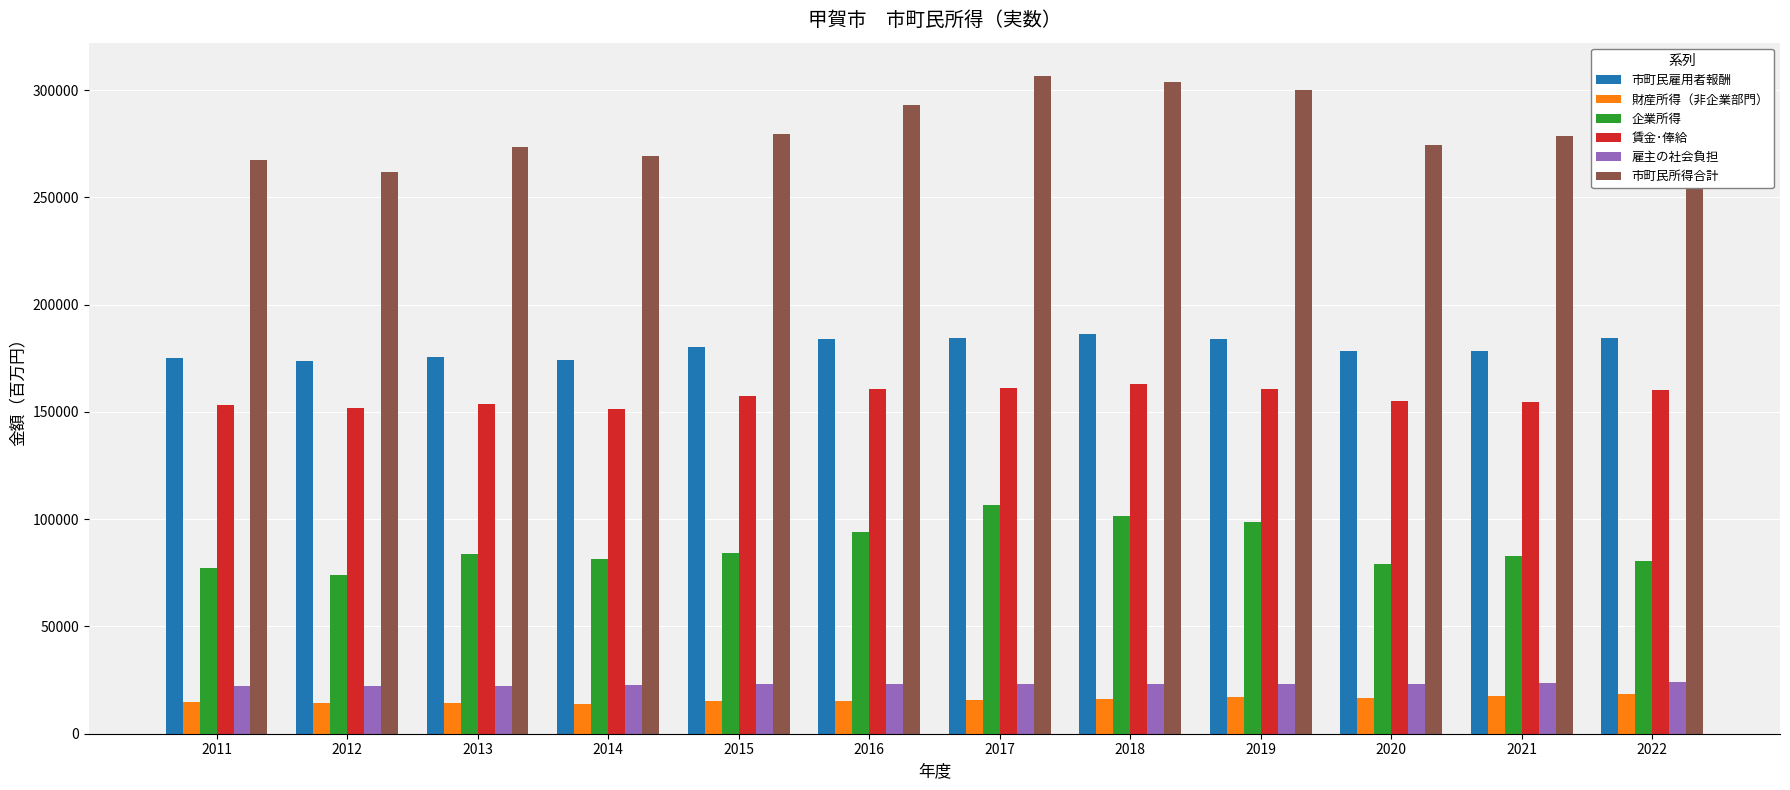

What is the greatest value displayed?

306813